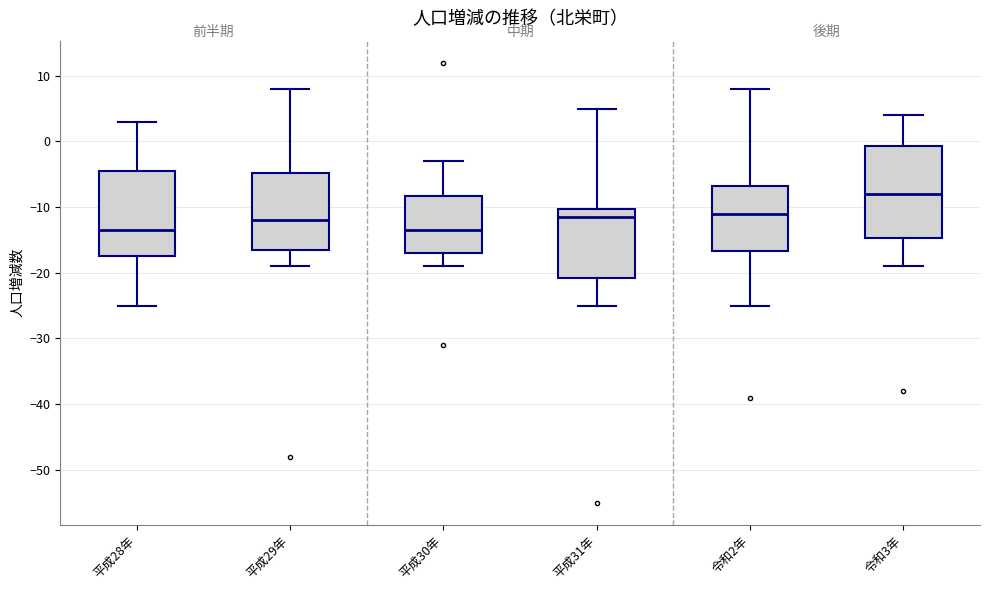

Reading left to right, read every box against the y-axis: the position of its median line, the range the box covers, and the ends of its whiskers. The values are not printed on the chart, so give them approximately, as read against the axis.

平成28年: median -13, box -17 to -4, whiskers -25 to 3
平成29年: median -12, box -16 to -5, whiskers -19 to 8
平成30年: median -13, box -17 to -8, whiskers -19 to -3
平成31年: median -11, box -21 to -10, whiskers -25 to 5
令和2年: median -11, box -17 to -7, whiskers -25 to 8
令和3年: median -8, box -15 to -1, whiskers -19 to 4